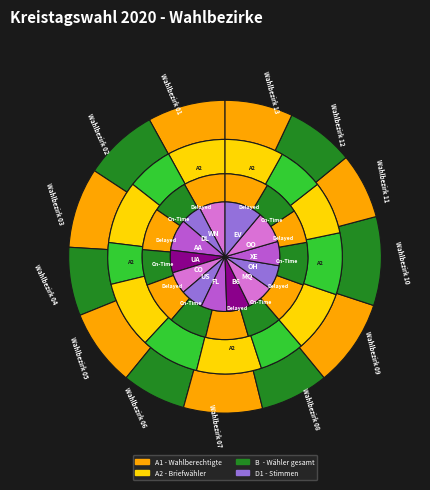

Is Wahlbezirk 09 the majority of the pie?

No